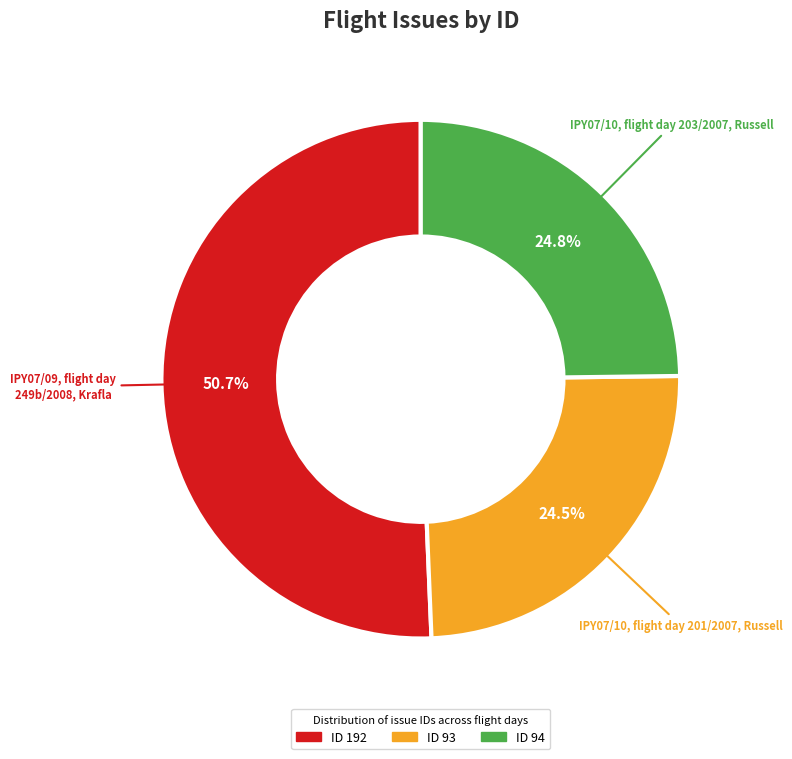

Is there any slice that represents more than half of the pie?

Yes